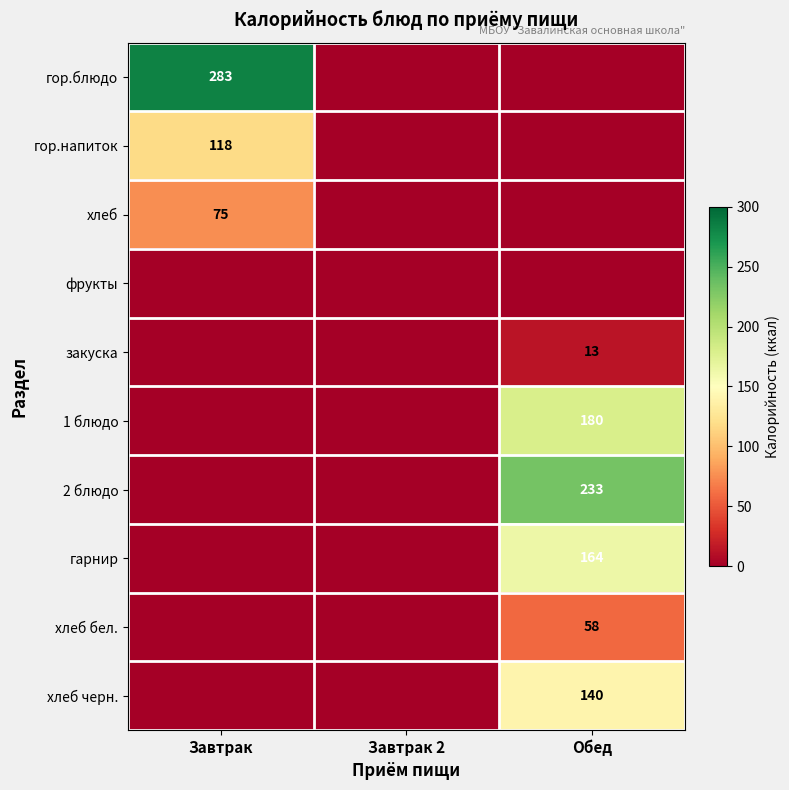

The value of 2 блюдо at Обед is 68. True or false?

False